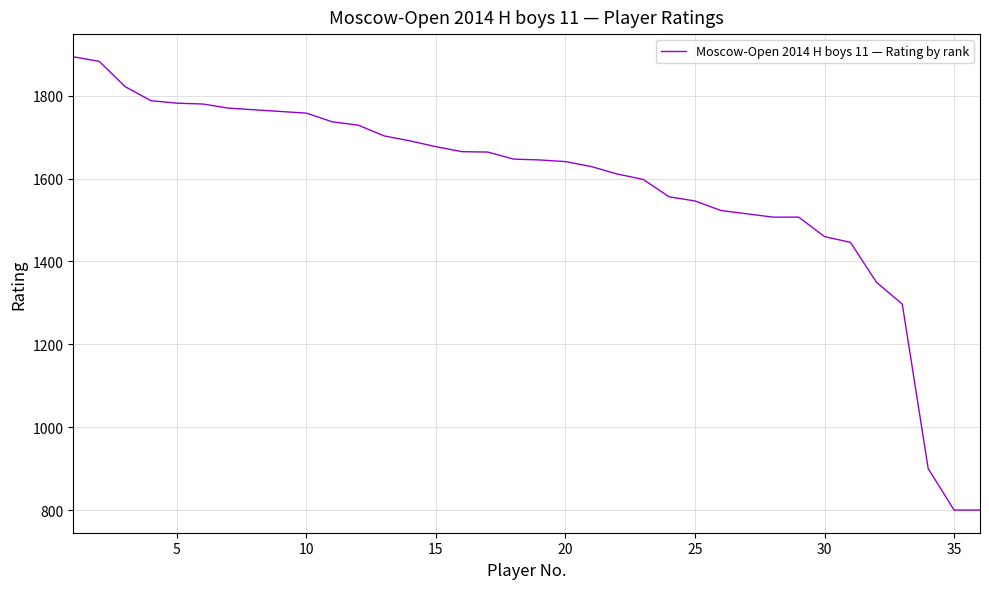

What is the minimum value shown in the chart?

800